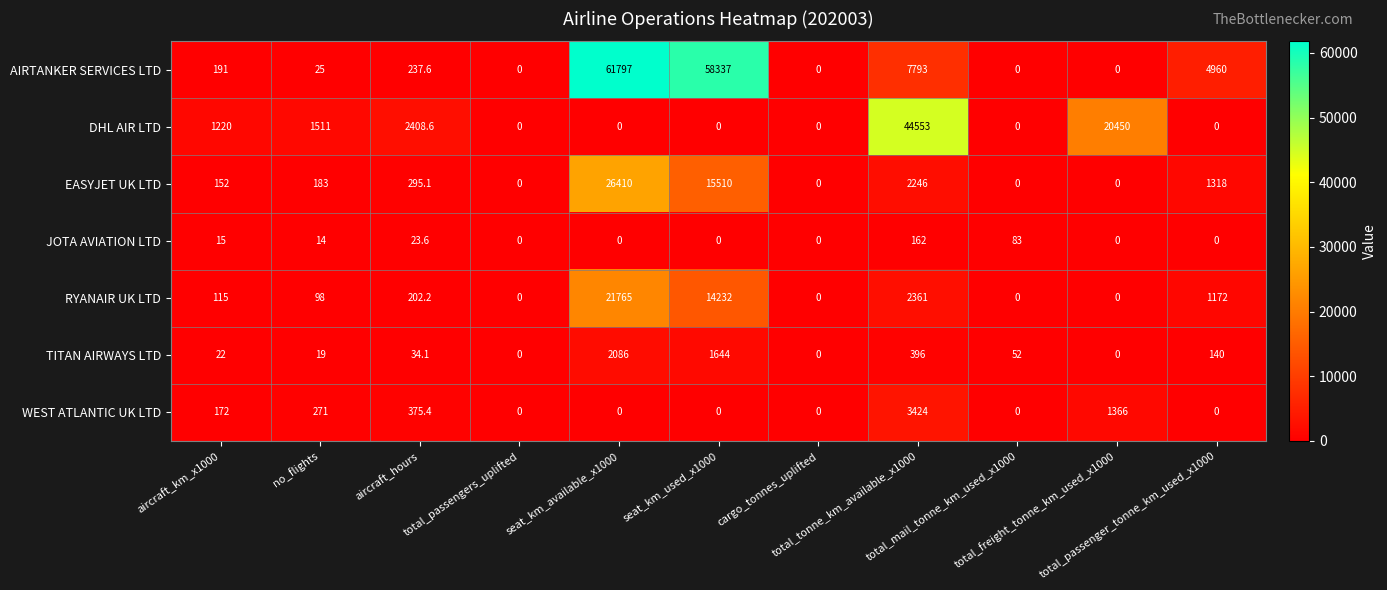

Rank the series by their maximum value, from lowest to highest.

JOTA AVIATION LTD, TITAN AIRWAYS LTD, WEST ATLANTIC UK LTD, RYANAIR UK LTD, EASYJET UK LTD, DHL AIR LTD, AIRTANKER SERVICES LTD